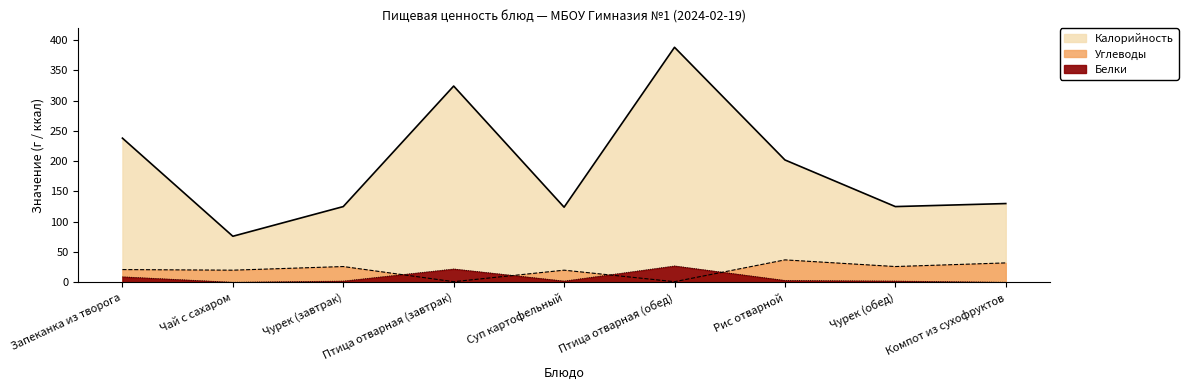

Reading left to right, what are all the values shown in this chart?

Калорийность: 238	76	125	324	124	388	202	125	130
Белки: 9	0	2	22	2	27	3	2	0
Углеводы: 21	20	26	1	20	1	37	26	32